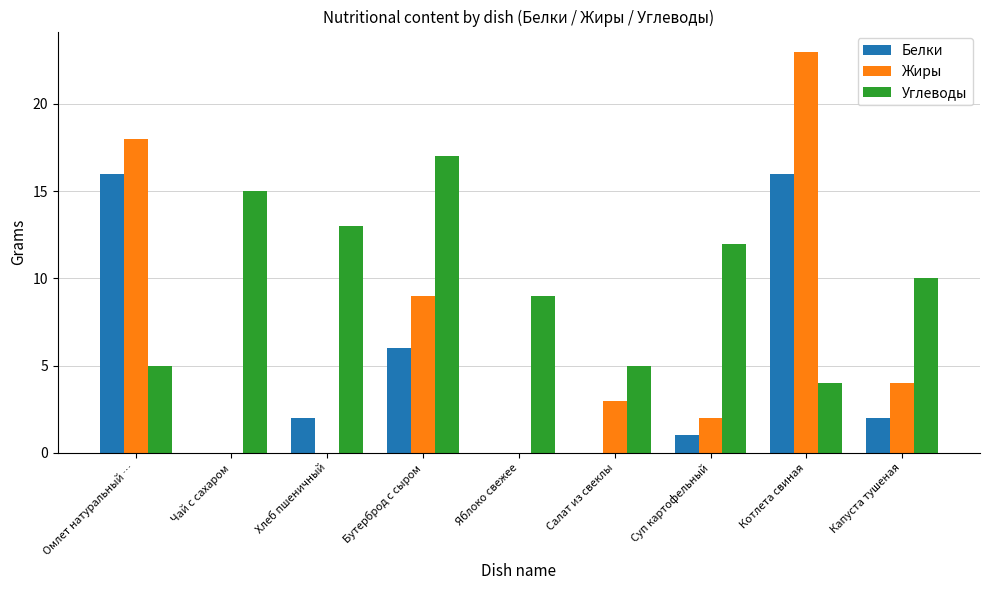

What is the average value of the Жиры series?

7